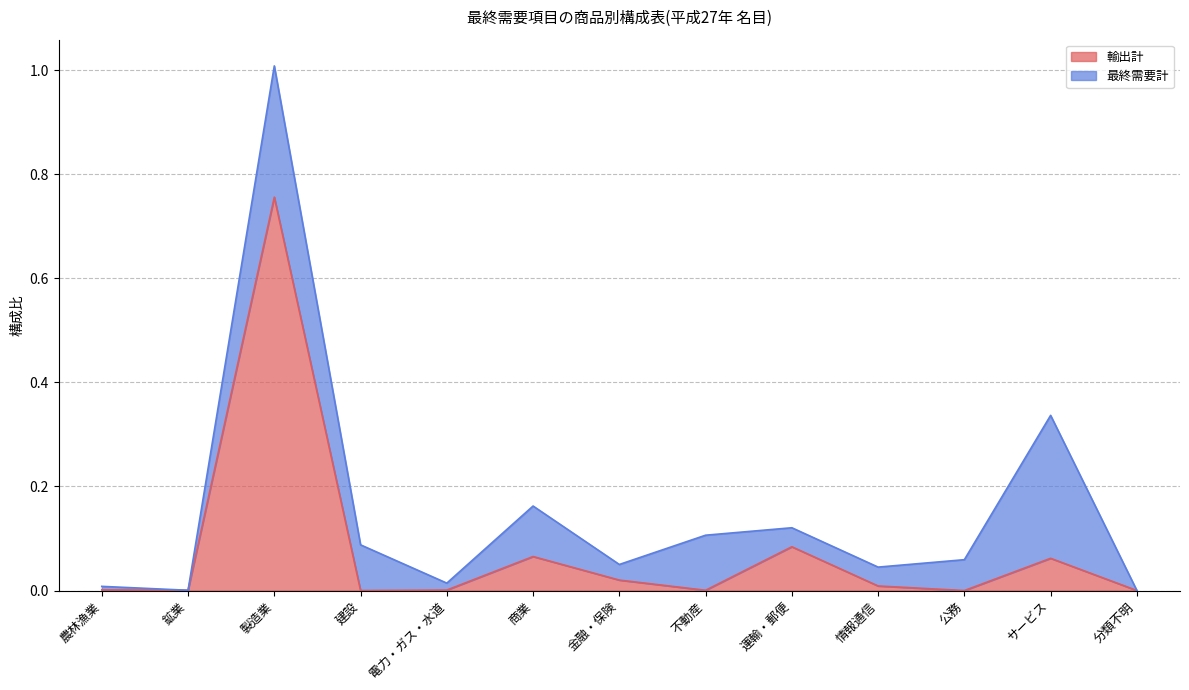

True or false: the data shows 0.1 at サービス.

True